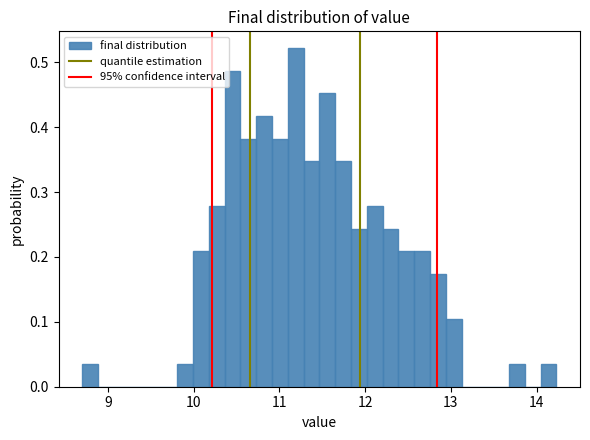

Read against the x-axis, roughly where is the centre of the tallest bar?

11.2